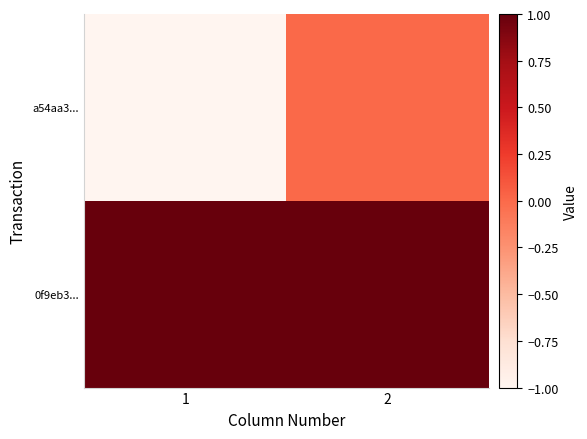

Rank the series at 2 from lowest to highest value.

a54aa3..., 0f9eb3...